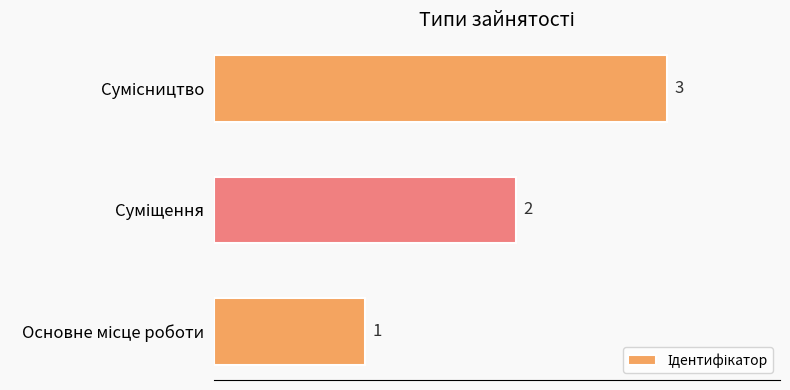

What is the greatest value displayed?

3